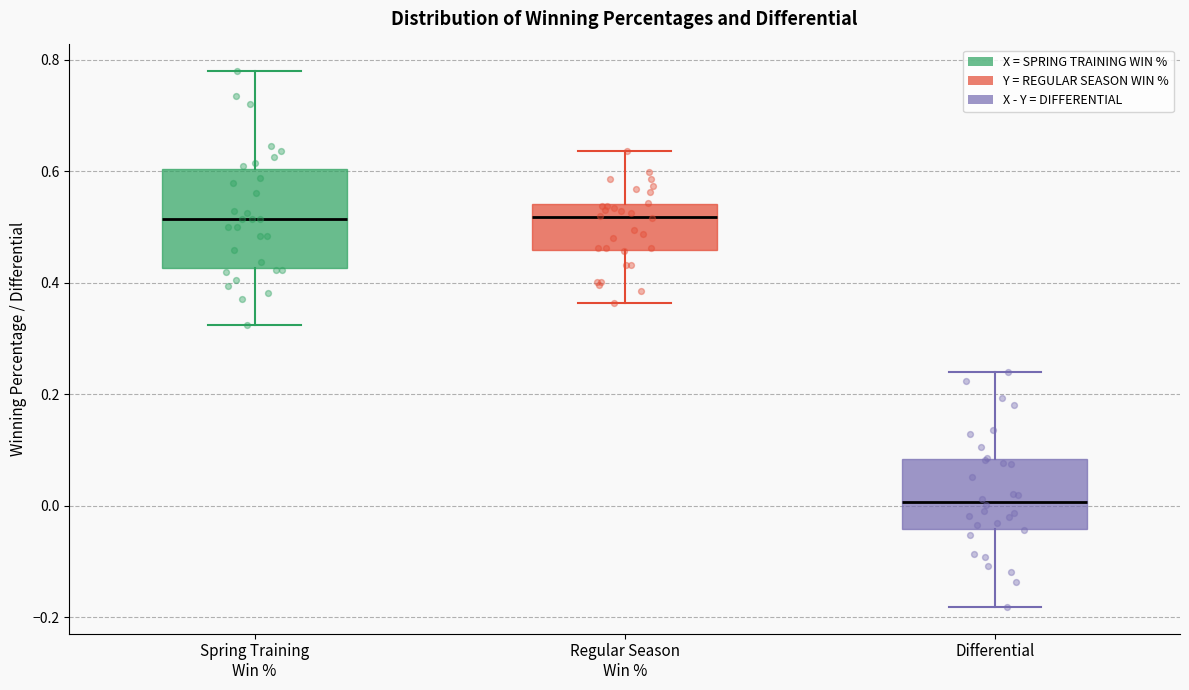

Reading left to right, read every box against the y-axis: the position of its median line, the range the box covers, and the ends of its whiskers. The values are not printed on the chart, so give them approximately, as read against the axis.

Spring Training Win %: median 0.52, box 0.42 to 0.60, whiskers 0.32 to 0.78
Regular Season Win %: median 0.52, box 0.46 to 0.54, whiskers 0.36 to 0.64
Differential: median 0.00, box -0.04 to 0.08, whiskers -0.18 to 0.24